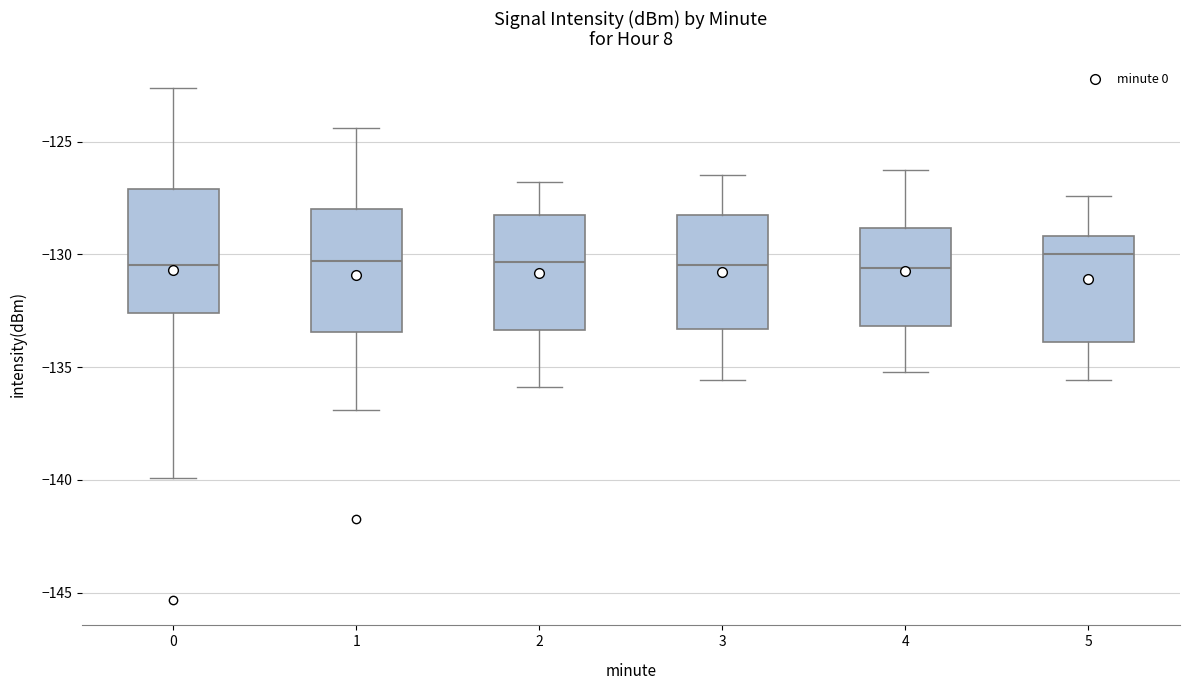

Reading left to right, transcribe this box plot: for each box, give where its median line is, the range the box spans, and where its two whiskers end, as read against the y-axis. The values are not printed on the chart, so give them approximately, as read against the axis.

0: median -130.5, box -132.5 to -127.0, whiskers -140.0 to -122.5
1: median -130.5, box -133.5 to -128.0, whiskers -137.0 to -124.5
2: median -130.5, box -133.5 to -128.0, whiskers -136.0 to -127.0
3: median -130.5, box -133.5 to -128.0, whiskers -135.5 to -126.5
4: median -130.5, box -133.0 to -129.0, whiskers -135.0 to -126.0
5: median -130.0, box -134.0 to -129.0, whiskers -135.5 to -127.5